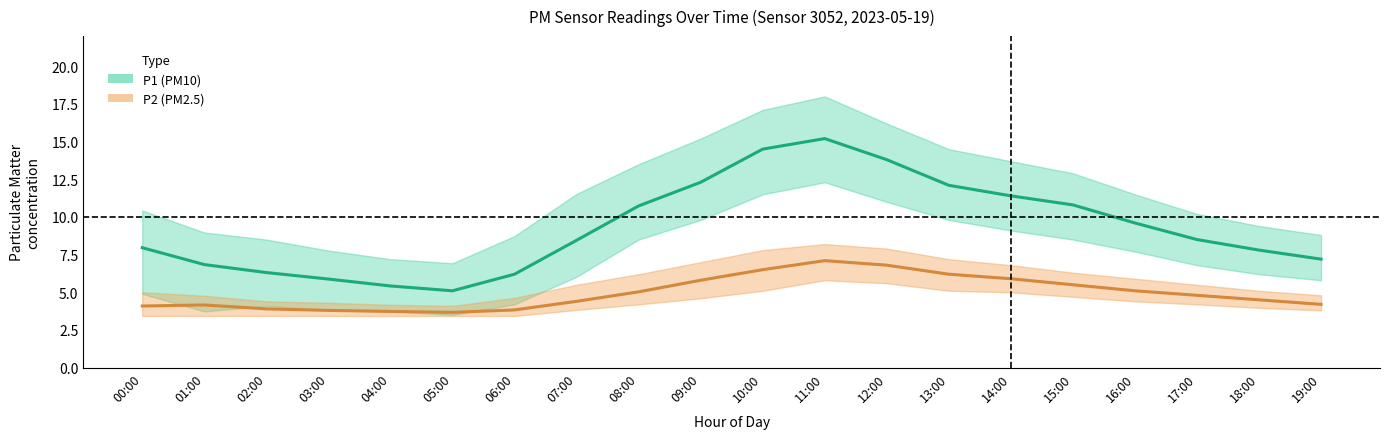

What is the difference between the maximum and minimum values in the P1_lower series?

8.8